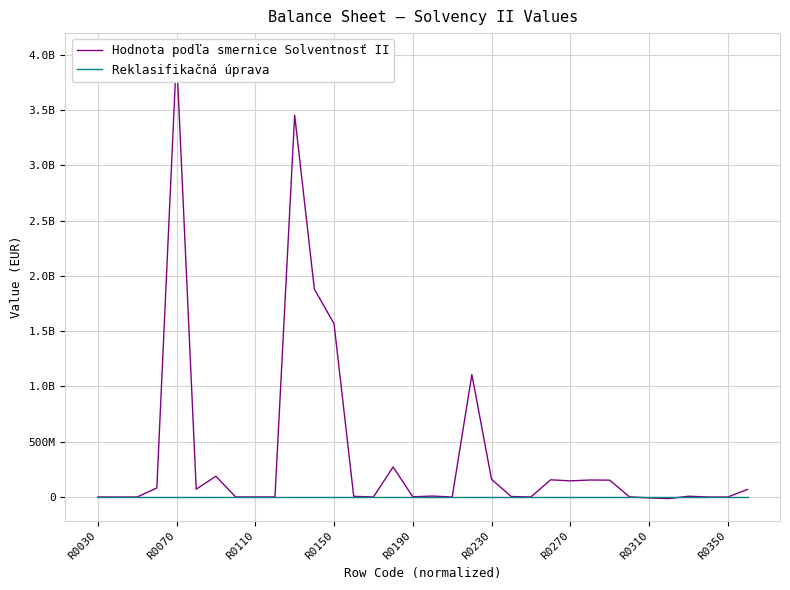

The value of Hodnota podľa smernice Solventnosť II at R0030 is 0.0. True or false?

True